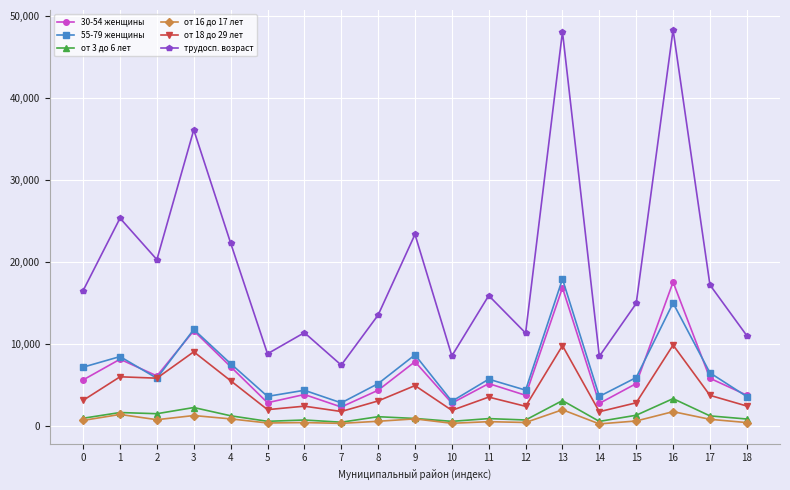

True or false: трудосп. возраст and 55-79 женщины intersect in this chart.

False